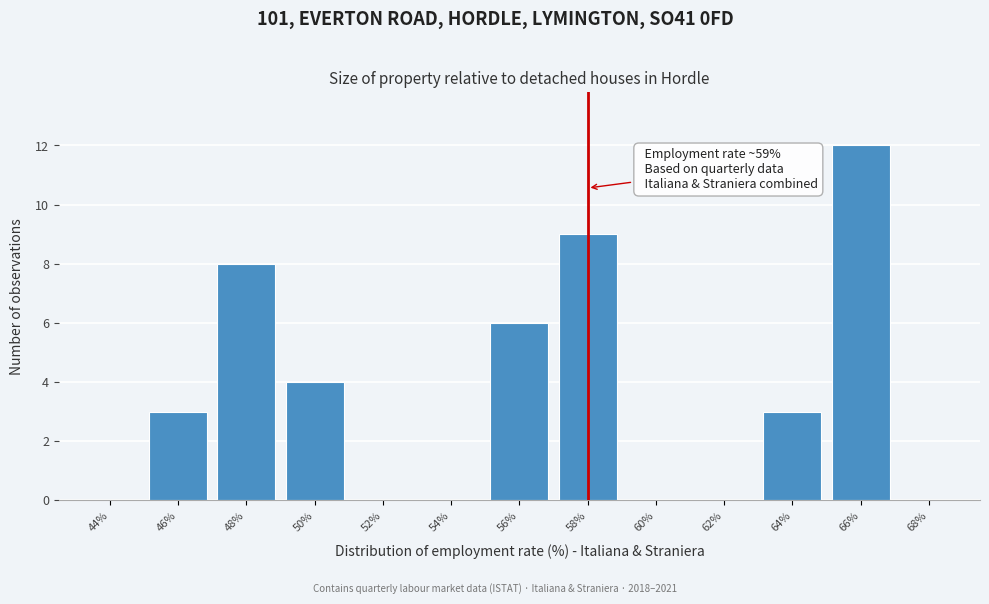

Reading left to right, transcribe all the data shown in this chart.

44%=0	46%=3	48%=8	50%=4	52%=0	54%=0	56%=6	58%=9	60%=0	62%=0	64%=3	66%=12	68%=0